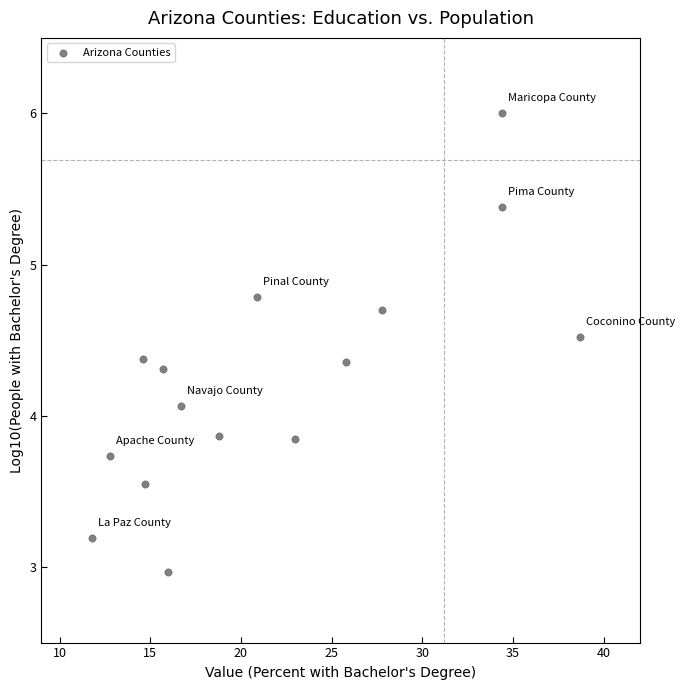

What is the range of Y values (max minus min)?

3.0